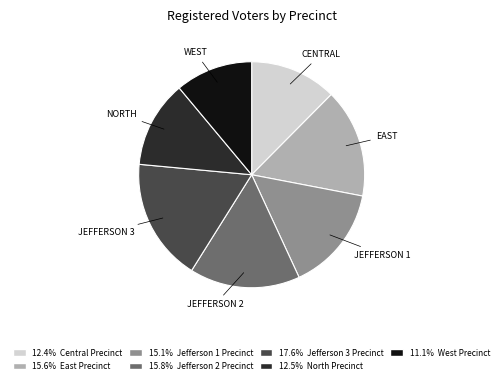

Is there a majority slice in this chart?

No